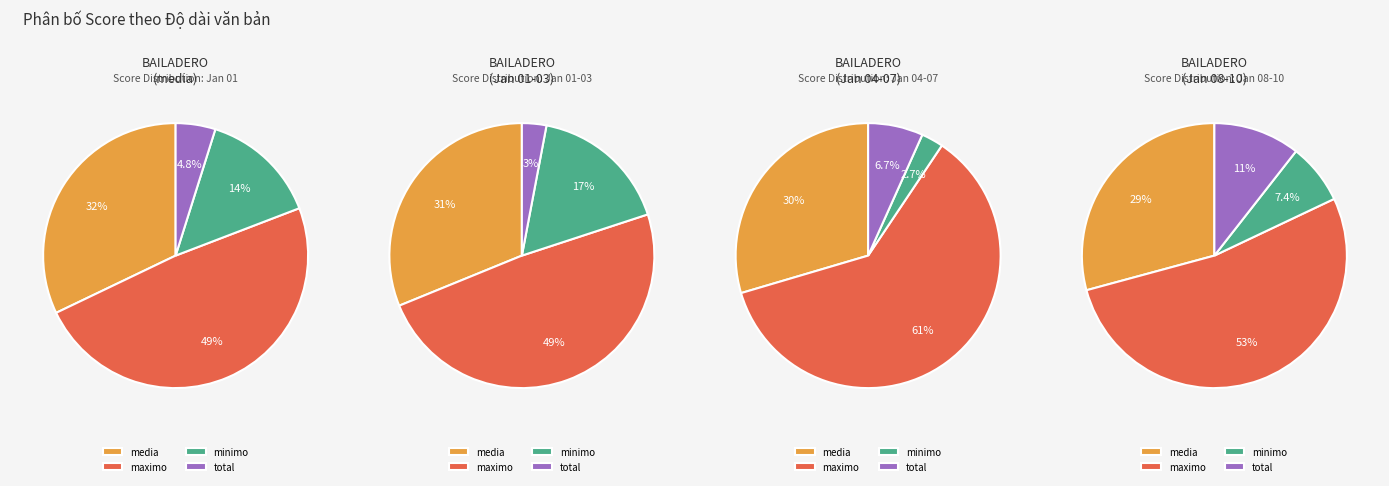

Count the number of slices in the pie.

4